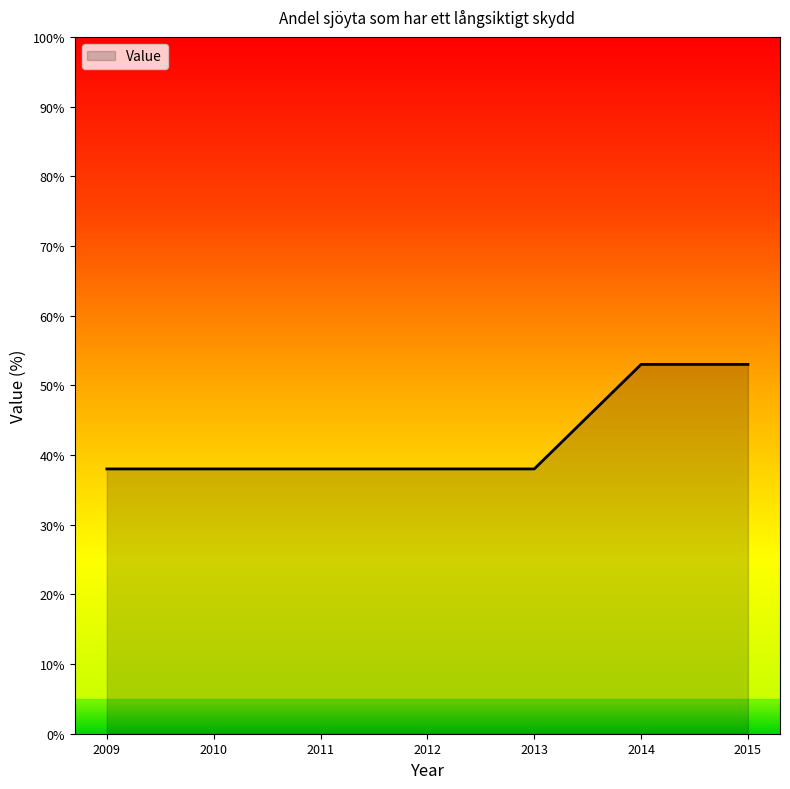

What is the change in value from 2010 to 2014?

+15